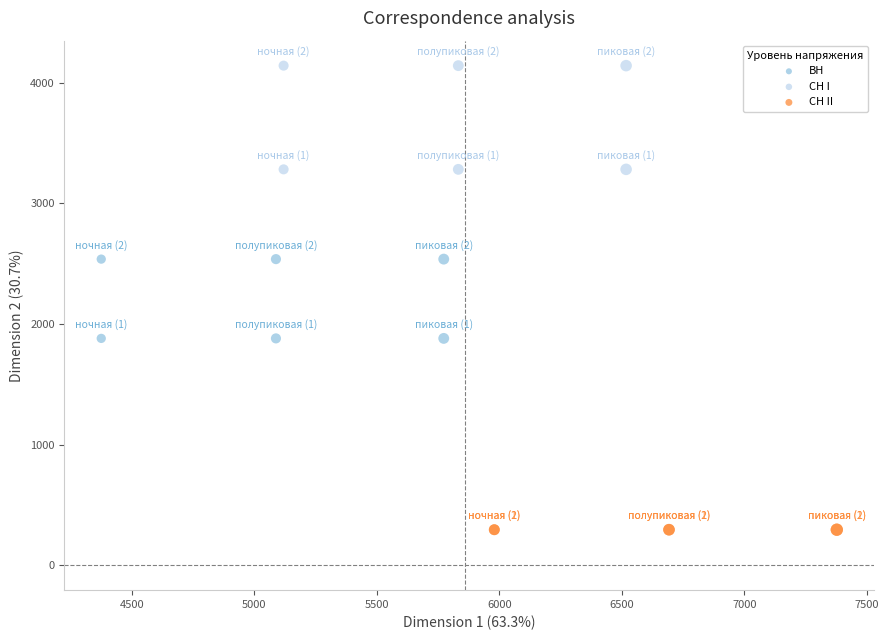

Which series contains the highest Y value?

СН I